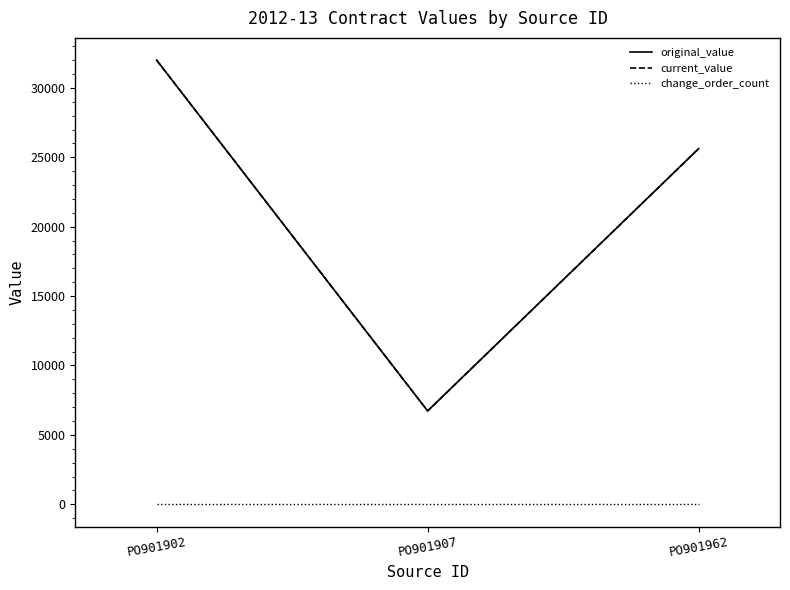

Is this an area chart (filled region under the line)?

No